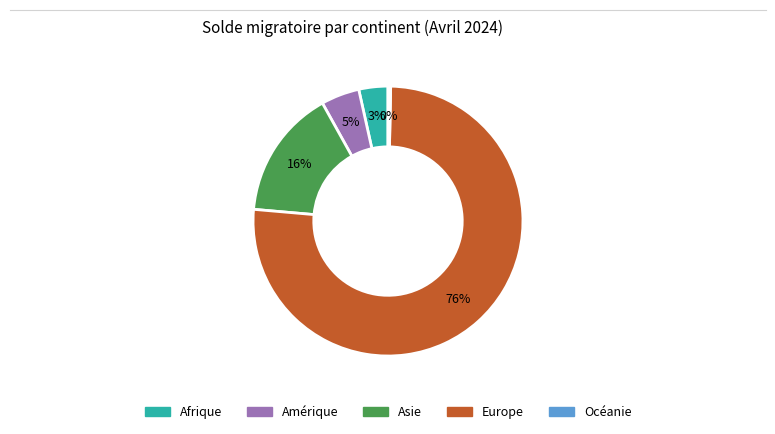

The Asie slice represents 4% of the pie. True or false?

False